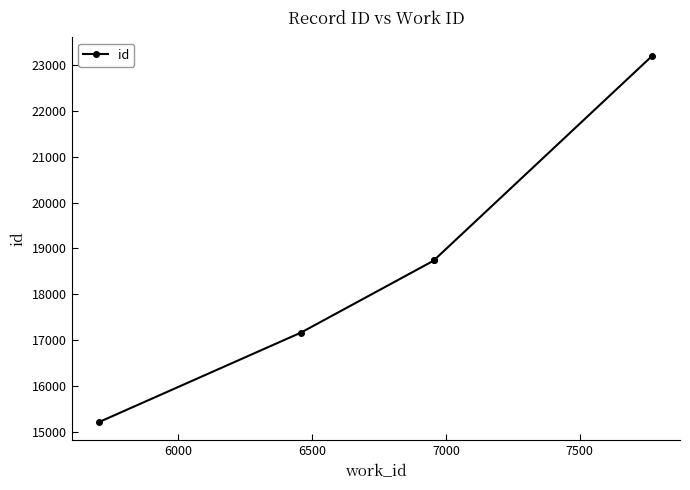

What is the minimum value shown in the chart?

15225